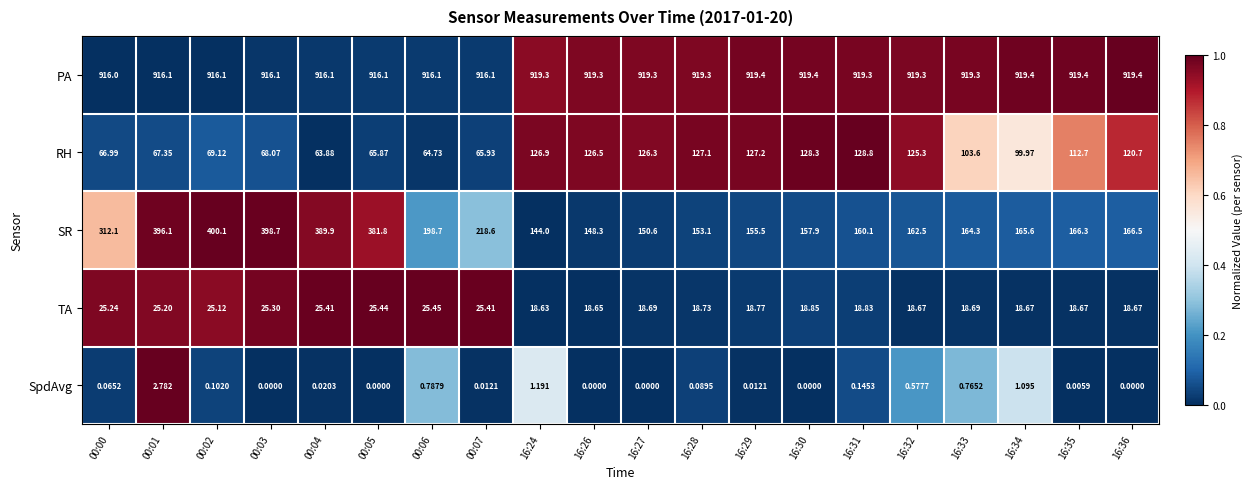

Rank the series at 16:31 from highest to lowest value.

PA, SR, RH, TA, SpdAvg